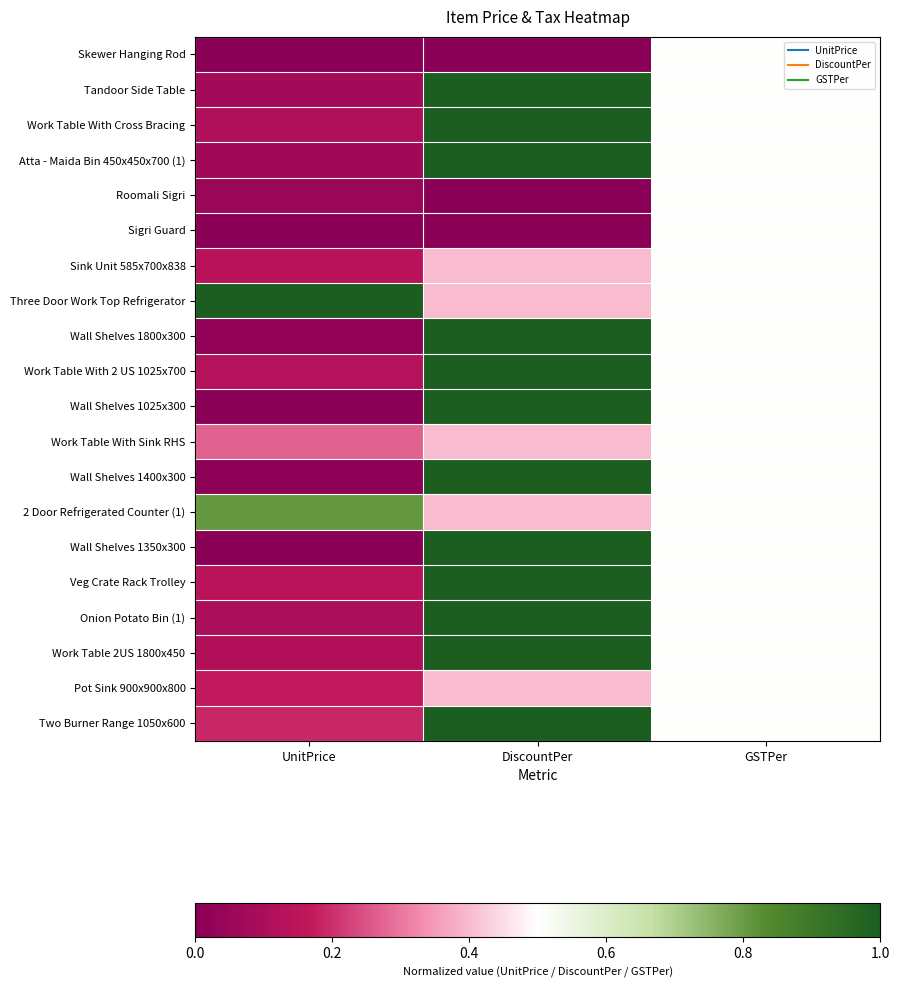

What is the total value across all series at GSTPer?

10.0